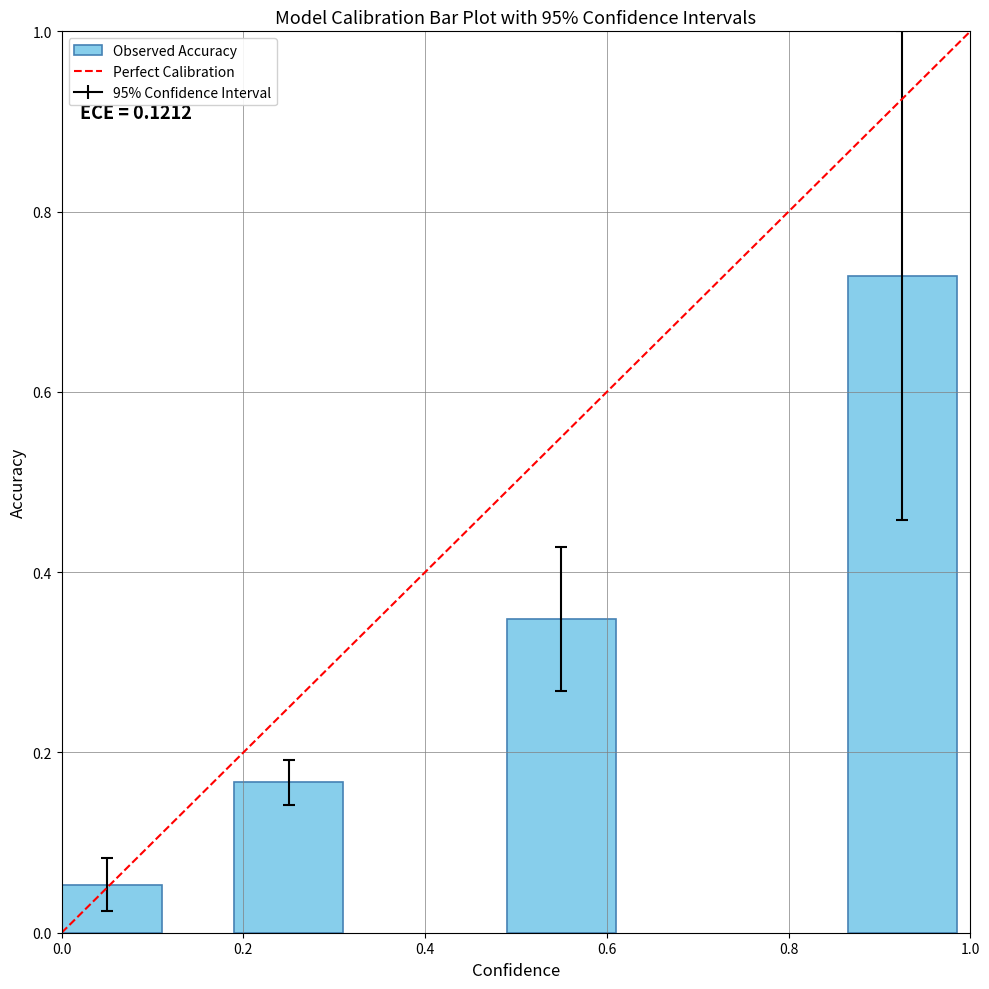

What is the sum of all values?

1.3